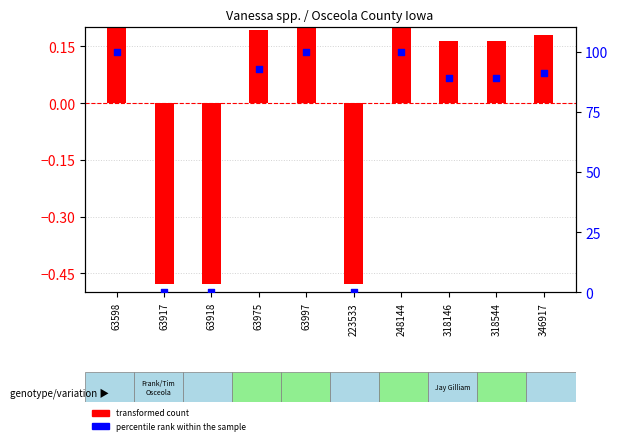

At which category is the sum across all series the highest?

63598